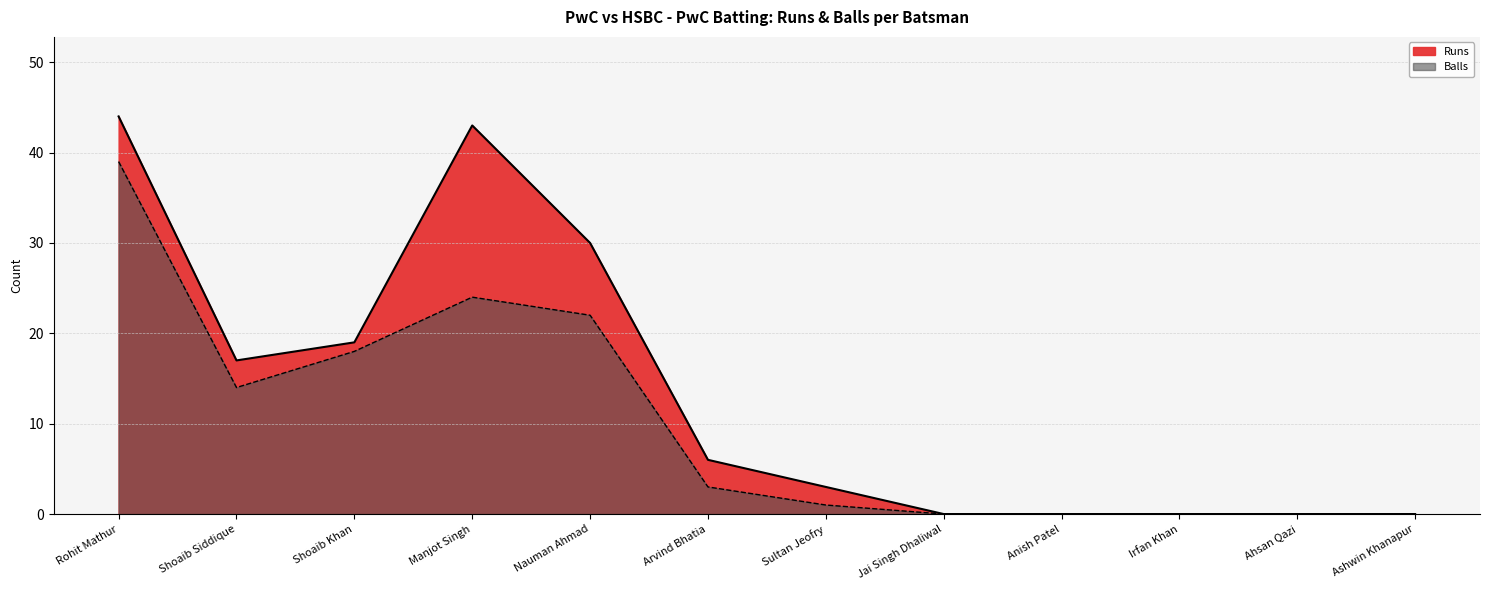

How many positive values does the Balls series have?

7